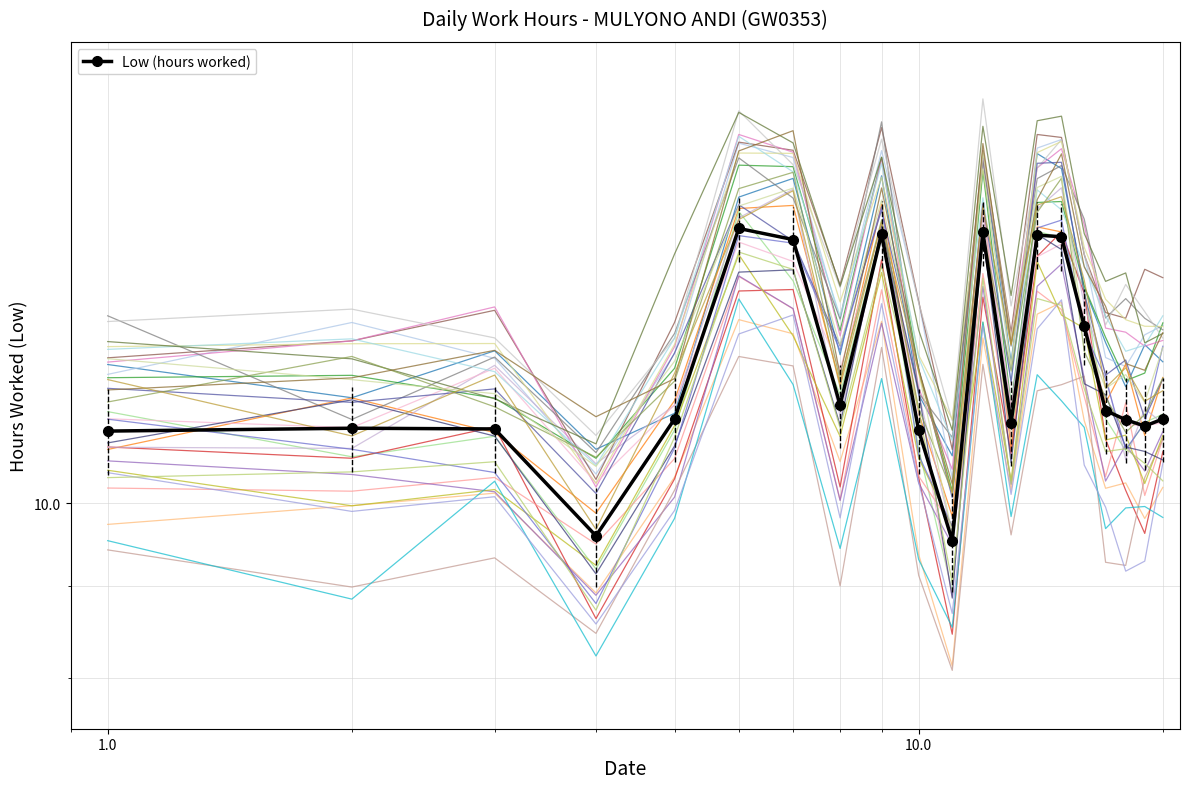

How many lines are shown in the chart?

1